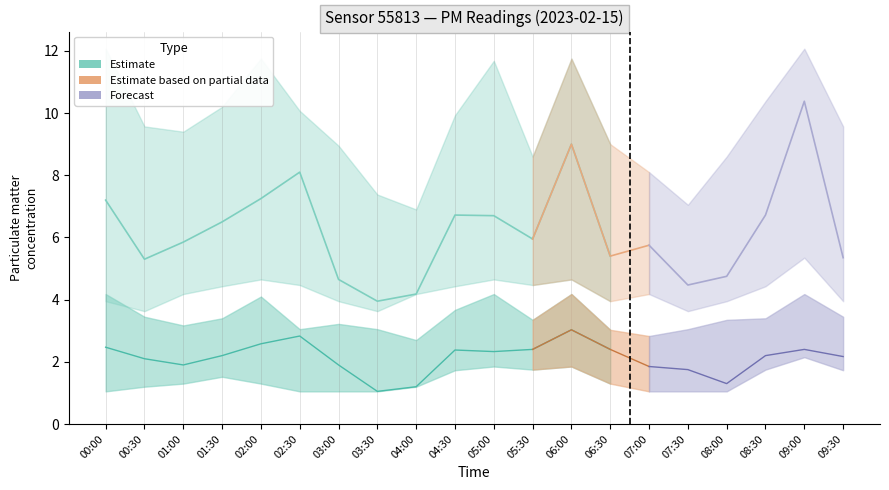

Where is the first local maximum for P1_lower?

02:00